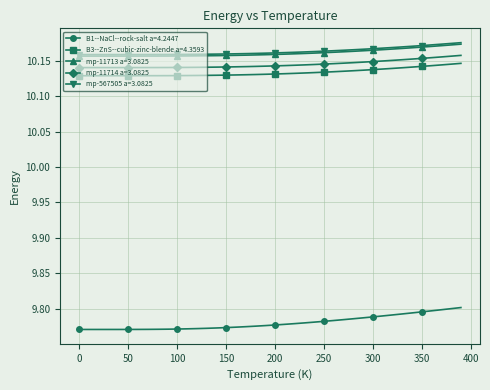

At how many categories does at least one series exceed 9?

40